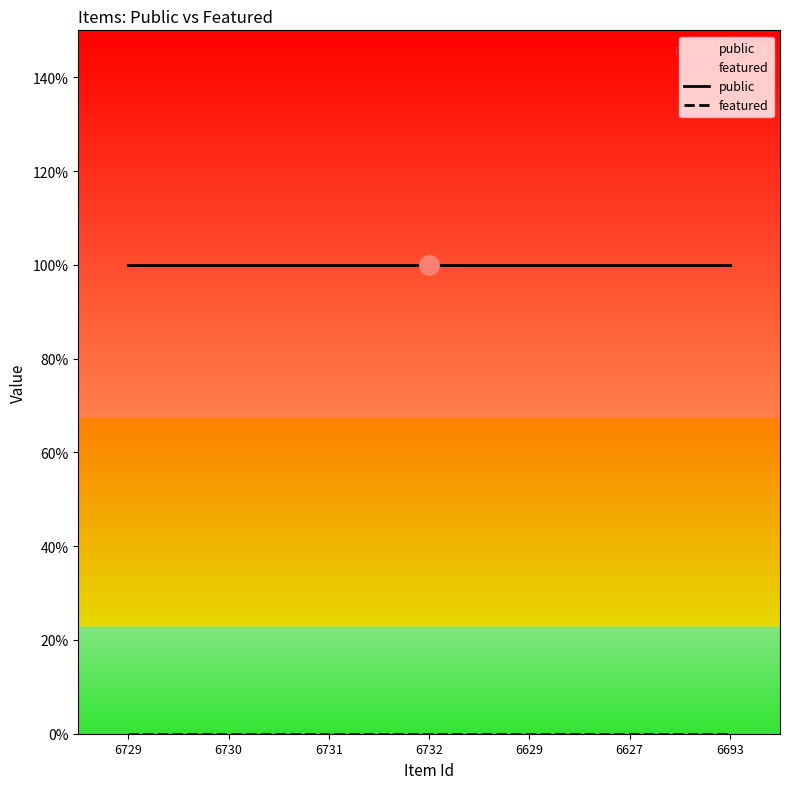

True or false: featured has more than 1 points higher than both neighbors.

False